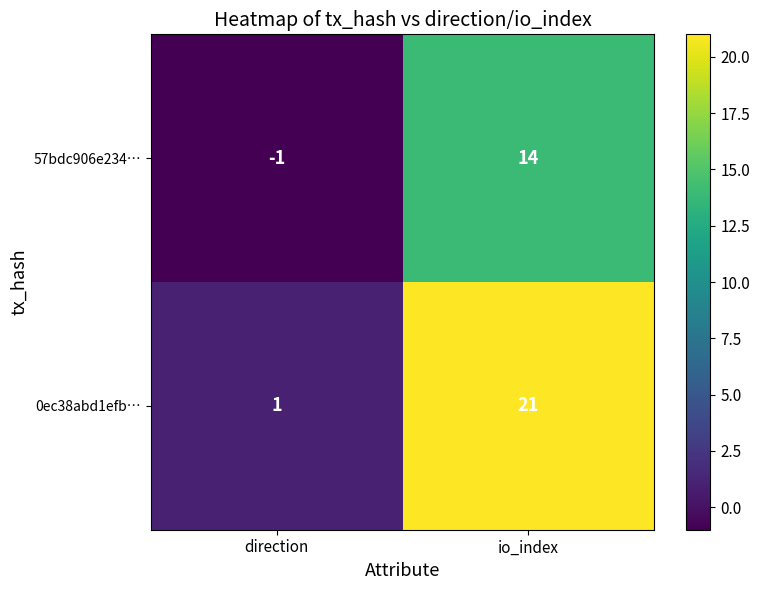

True or false: 57bdc906e234… has a value of 10 at io_index.

False